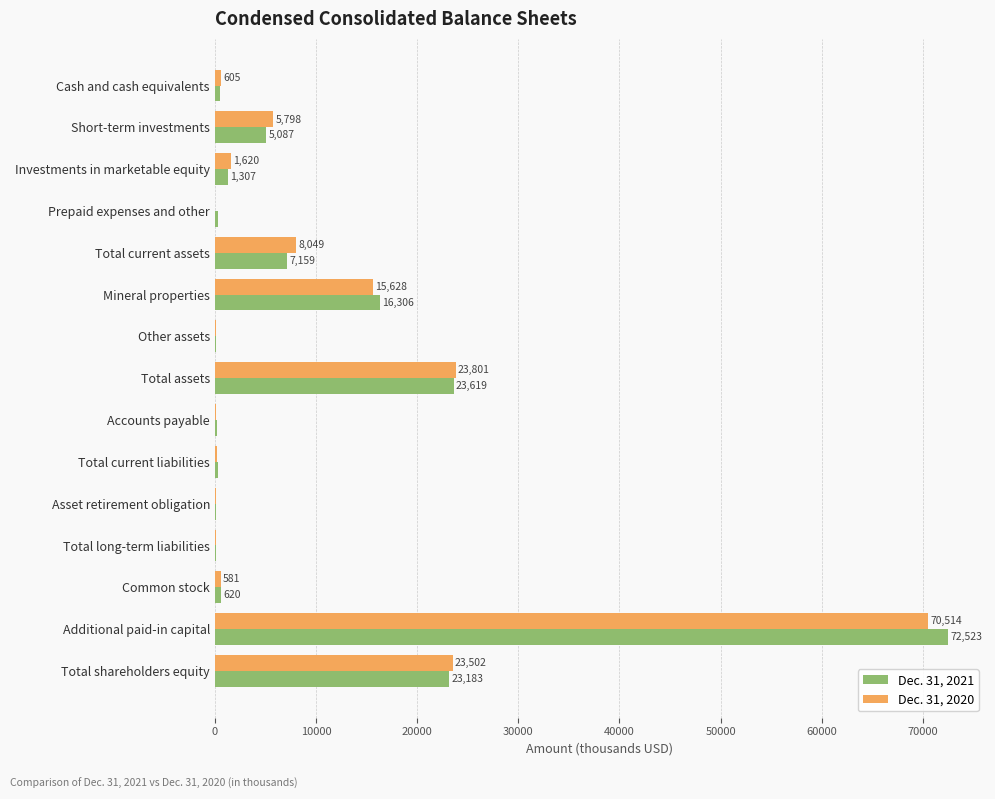

Is it true that Dec. 31, 2020 equals 157 at Accounts payable?

True